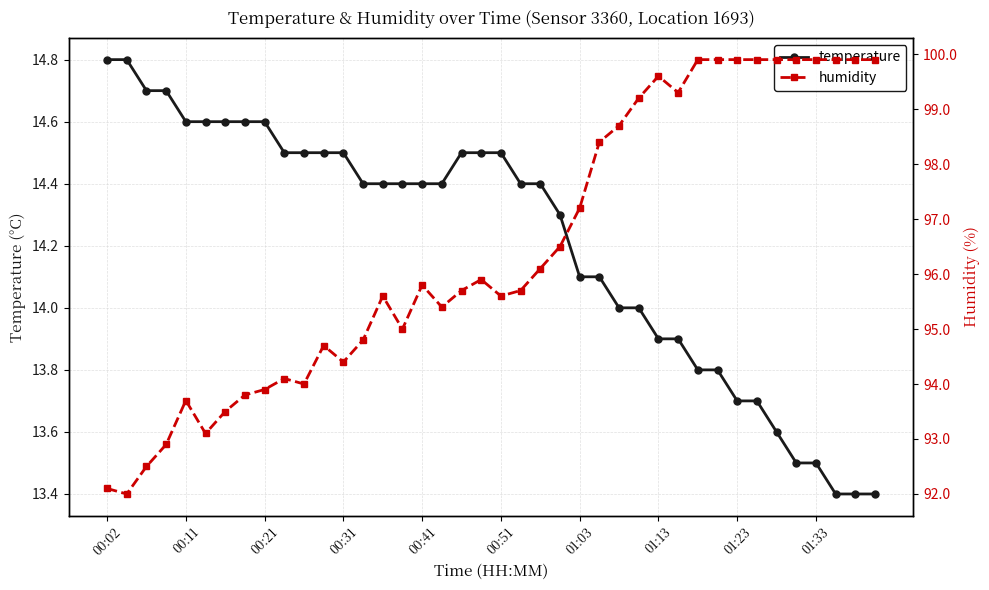

Rank the series by their maximum value, from lowest to highest.

temperature, humidity